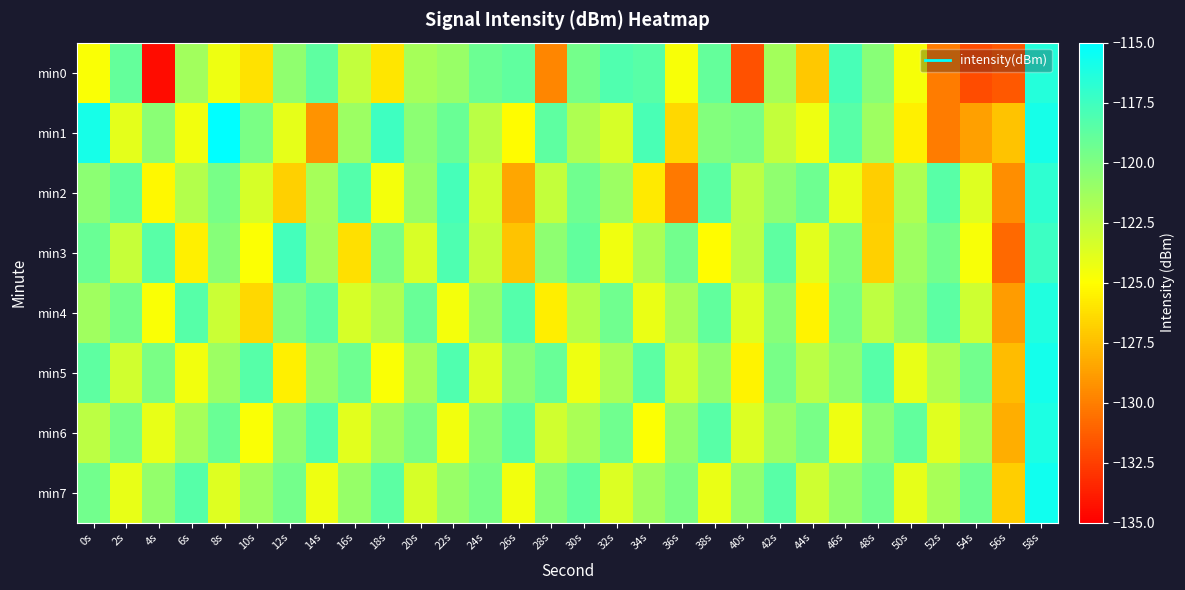

Reading left to right, transcribe all the data shown in this chart.

min0: 0s=-124.8	2s=-119.0	4s=-134.5	6s=-121.3	8s=-124.3	10s=-126.2	12s=-120.7	14s=-118.7	16s=-122.6	18s=-126.0	20s=-121.5	22s=-121.0	24s=-119.3	26s=-118.8	28s=-129.7	30s=-119.6	32s=-118.2	34s=-118.5	36s=-124.8	38s=-119.0	40s=-131.7	42s=-121.5	44s=-127.2	46s=-117.8	48s=-120.4	50s=-124.6	52s=-130.1	54s=-132.0	56s=-131.5	58s=-116.4
min1: 0s=-115.9	2s=-124.0	4s=-120.5	6s=-124.5	8s=-115.0	10s=-119.8	12s=-124.1	14s=-129.2	16s=-121.2	18s=-117.4	20s=-120.5	22s=-119.2	24s=-122.3	26s=-125.1	28s=-118.7	30s=-121.8	32s=-123.4	34s=-117.9	36s=-126.5	38s=-120.1	40s=-119.8	42s=-122.7	44s=-124.3	46s=-118.5	48s=-121.2	50s=-125.6	52s=-130.1	54s=-128.7	56s=-127.3	58s=-115.9
min2: 0s=-120.5	2s=-118.9	4s=-125.3	6s=-122.1	8s=-119.7	10s=-123.4	12s=-126.8	14s=-121.5	16s=-118.3	18s=-124.6	20s=-120.9	22s=-117.8	24s=-123.2	26s=-128.5	28s=-122.7	30s=-119.4	32s=-121.1	34s=-125.8	36s=-130.2	38s=-118.6	40s=-122.4	42s=-120.7	44s=-119.3	46s=-124.1	48s=-126.9	50s=-121.8	52s=-118.5	54s=-123.7	56s=-129.4	58s=-116.8
min3: 0s=-119.2	2s=-122.8	4s=-118.5	6s=-125.6	8s=-120.3	10s=-124.9	12s=-117.7	14s=-121.4	16s=-126.2	18s=-119.8	20s=-123.5	22s=-118.1	24s=-122.7	26s=-127.3	28s=-120.6	30s=-118.9	32s=-124.4	34s=-121.7	36s=-119.5	38s=-125.1	40s=-122.3	42s=-118.7	44s=-123.9	46s=-120.1	48s=-126.8	50s=-121.2	52s=-119.6	54s=-124.7	56s=-130.8	58s=-117.4
min4: 0s=-121.3	2s=-119.6	4s=-124.8	6s=-118.4	8s=-122.9	10s=-126.5	12s=-120.2	14s=-118.7	16s=-123.4	18s=-121.8	20s=-119.1	22s=-124.6	24s=-120.8	26s=-118.3	28s=-125.7	30s=-122.1	32s=-119.4	34s=-124.2	36s=-121.6	38s=-118.9	40s=-123.7	42s=-120.3	44s=-125.4	46s=-119.7	48s=-122.5	50s=-120.8	52s=-118.6	54s=-123.1	56s=-128.9	58s=-116.3
min5: 0s=-118.7	2s=-123.2	4s=-119.8	6s=-124.5	8s=-121.1	10s=-118.4	12s=-125.6	14s=-120.9	16s=-119.3	18s=-124.8	20s=-121.5	22s=-118.2	24s=-123.7	26s=-120.4	28s=-119.1	30s=-124.3	32s=-121.7	34s=-118.6	36s=-123.2	38s=-120.8	40s=-125.4	42s=-119.7	44s=-122.3	46s=-120.6	48s=-118.4	50s=-124.1	52s=-121.8	54s=-119.5	56s=-127.6	58s=-115.8
min6: 0s=-122.4	2s=-119.7	4s=-124.1	6s=-121.5	8s=-119.2	10s=-124.8	12s=-120.6	14s=-118.3	16s=-123.9	18s=-121.2	20s=-119.8	22s=-124.5	24s=-120.3	26s=-118.6	28s=-123.2	30s=-121.7	32s=-119.4	34s=-124.9	36s=-120.8	38s=-118.5	40s=-123.6	42s=-121.1	44s=-119.7	46s=-124.3	48s=-120.5	50s=-118.9	52s=-123.8	54s=-121.4	56s=-128.2	58s=-116.1
min7: 0s=-119.5	2s=-124.1	4s=-120.8	6s=-118.4	8s=-123.7	10s=-121.2	12s=-119.6	14s=-124.3	16s=-120.9	18s=-118.6	20s=-123.4	22s=-121.0	24s=-119.7	26s=-124.5	28s=-120.3	30s=-118.8	32s=-123.6	34s=-121.3	36s=-119.9	38s=-124.2	40s=-120.7	42s=-118.5	44s=-123.1	46s=-120.8	48s=-119.4	50s=-124.0	52s=-121.6	54s=-119.3	56s=-126.9	58s=-115.7